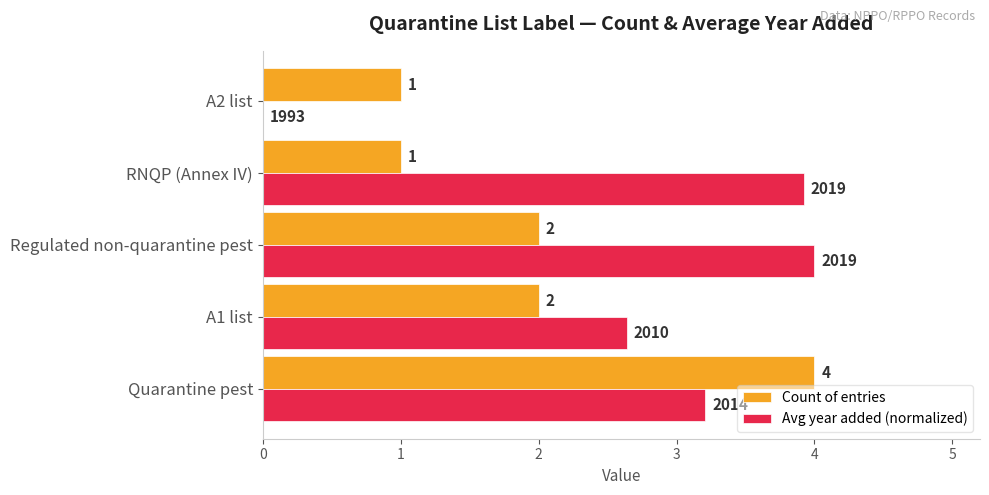

What is the sum of the Count of entries values at RNQP (Annex IV) and Quarantine pest?

5.0